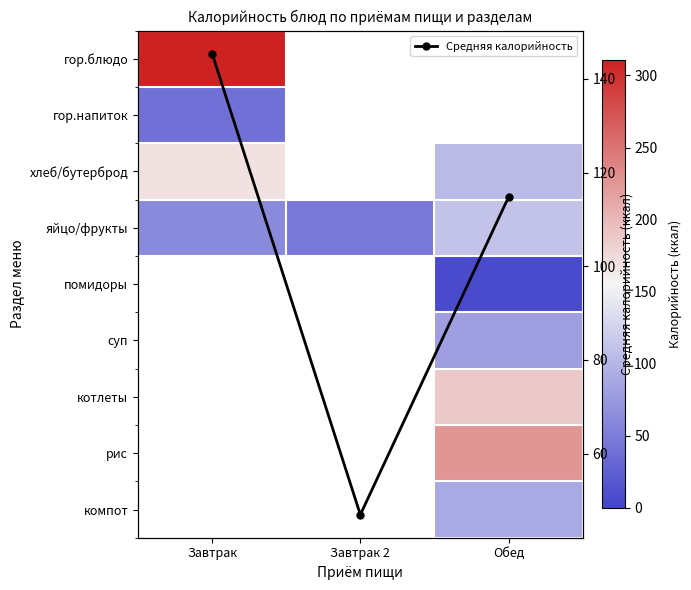

Rank the series by their maximum value, from lowest to highest.

гор.напиток, яйцо/фрукты, хлеб/бутерброд, гор.блюдо, помидоры, суп, котлеты, рис, компот, Средняя калорийность